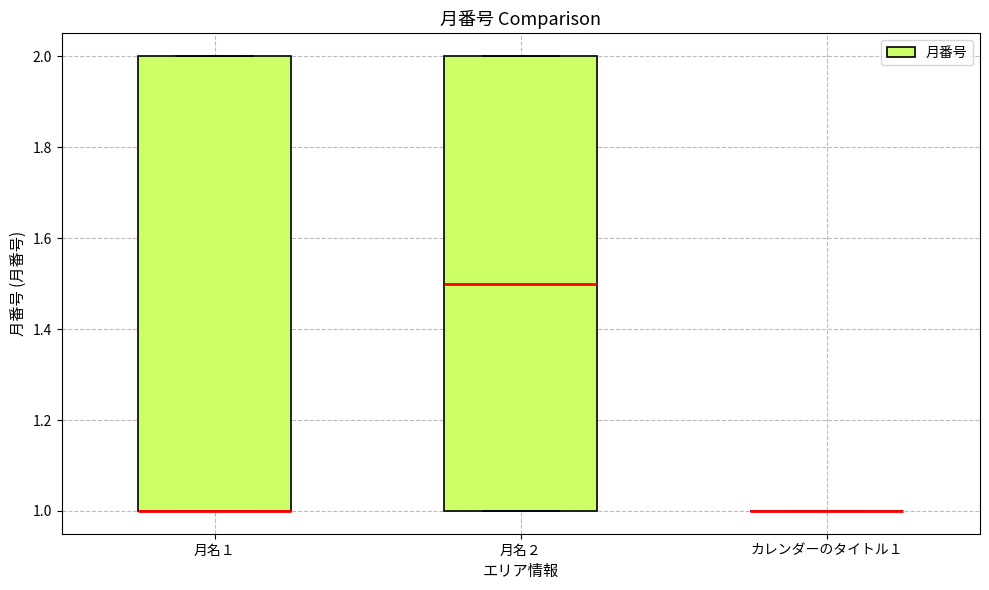

Reading left to right, transcribe this box plot: for each box, give where its median line is, the range the box spans, and where its two whiskers end, as read against the y-axis. The values are not printed on the chart, so give them approximately, as read against the axis.

月名１: median 1.0 (drawn on the box's lower edge), box 1.0 to 2.0, whiskers 1.0 to 2.0
月名２: median 1.5, box 1.0 to 2.0, whiskers 1.0 to 2.0
カレンダーのタイトル１: box collapsed to a line at 1.0, whiskers 1.0 to 1.0